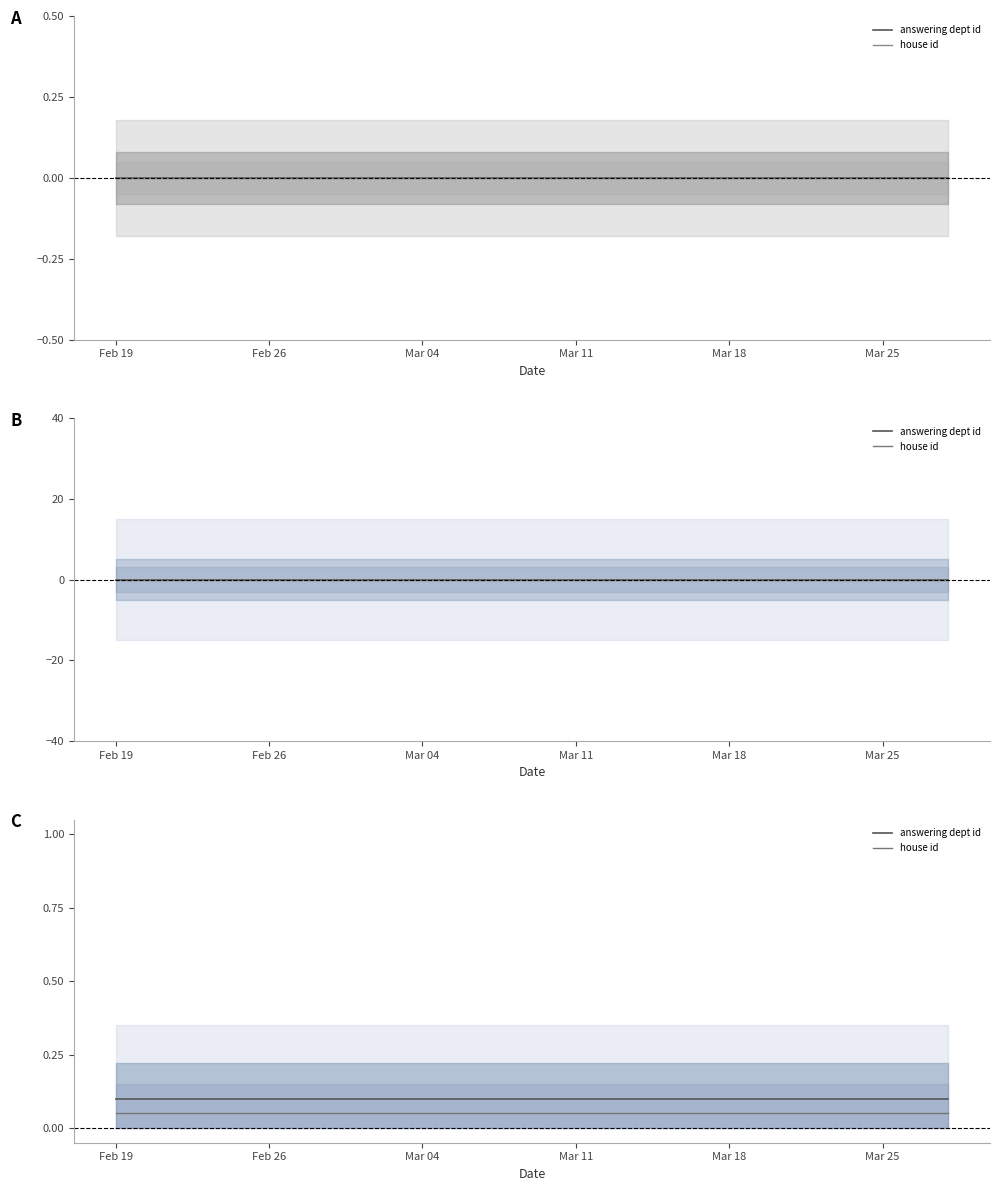

What value does the house id series have at Mar 04?

0.1